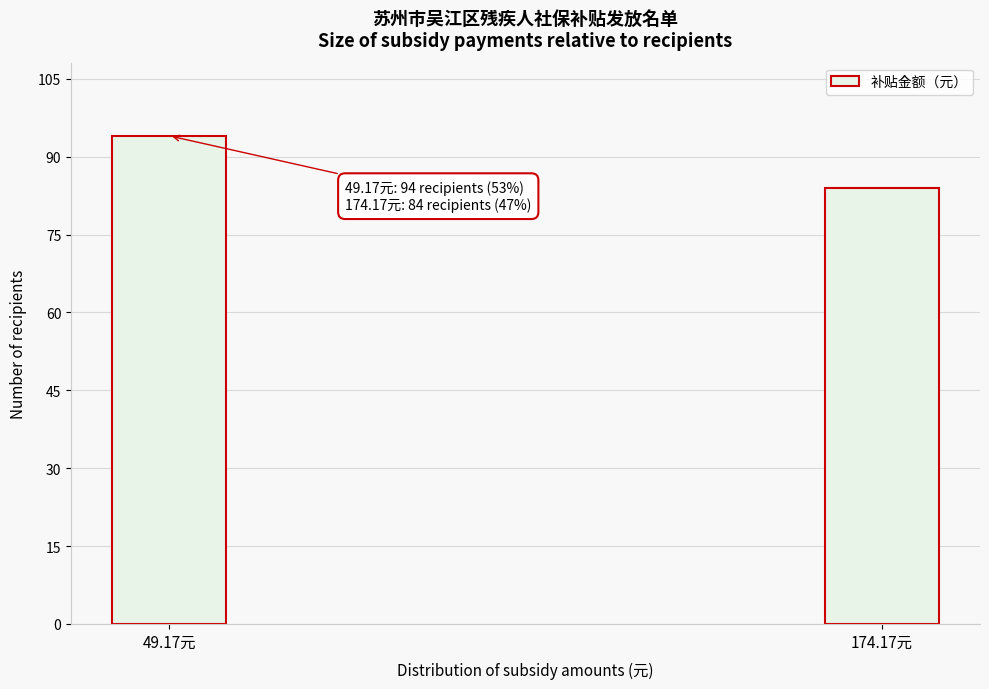

Reading right to left, list all the values displayed in this chart.

174.17元=84	49.17元=94